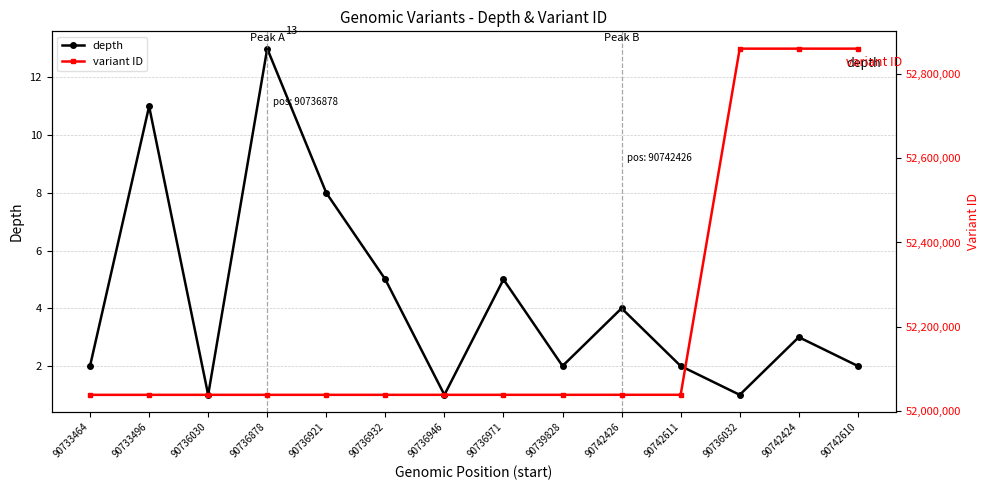

List the series in order of their peak value, highest first.

variant ID, depth